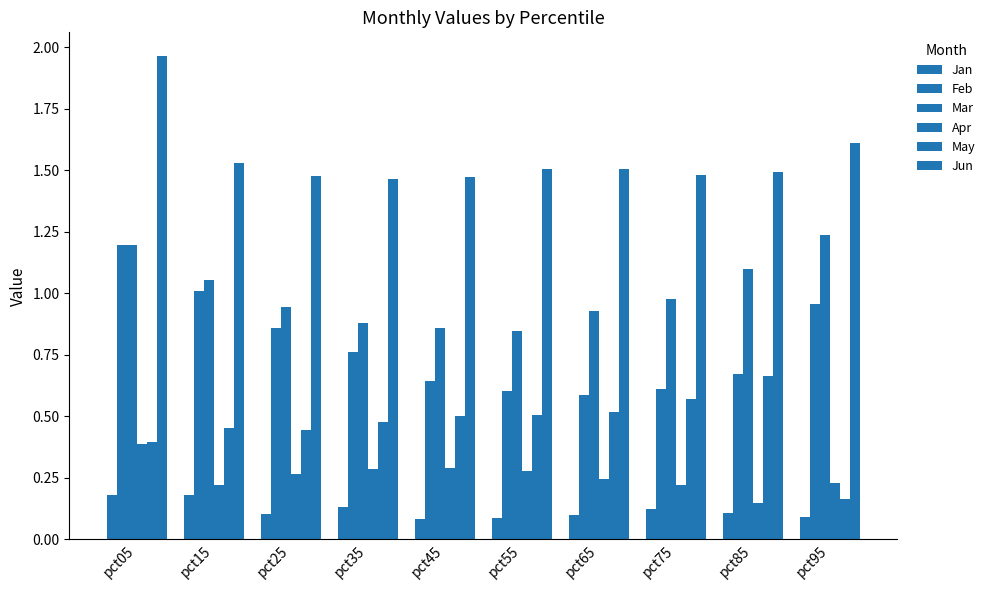

Which category has the highest value in the Jan series?

pct05